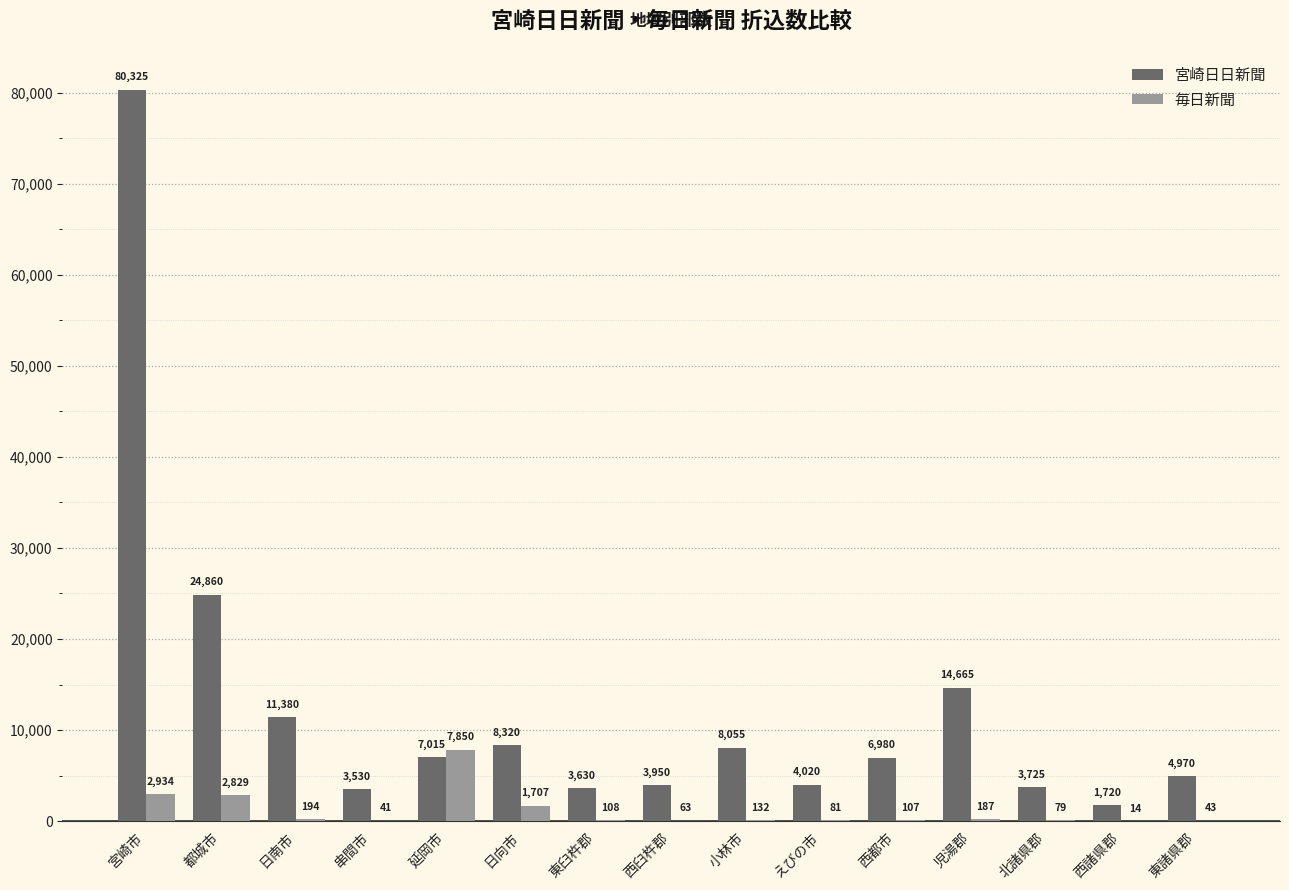

The 宮崎日日新聞 series shows 40611 at 都城市. True or false?

False